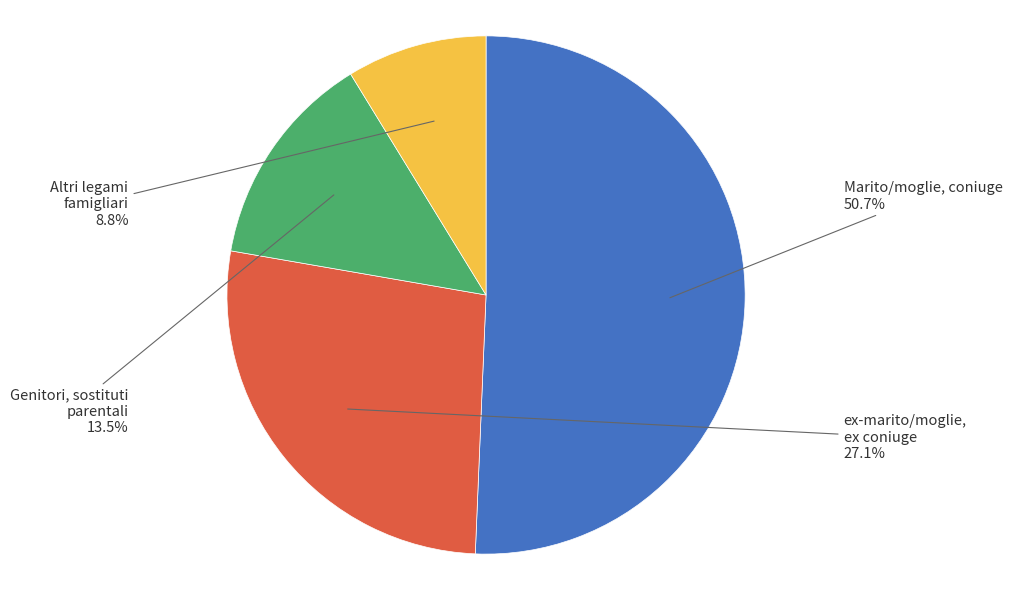

Is there a majority slice in this chart?

Yes